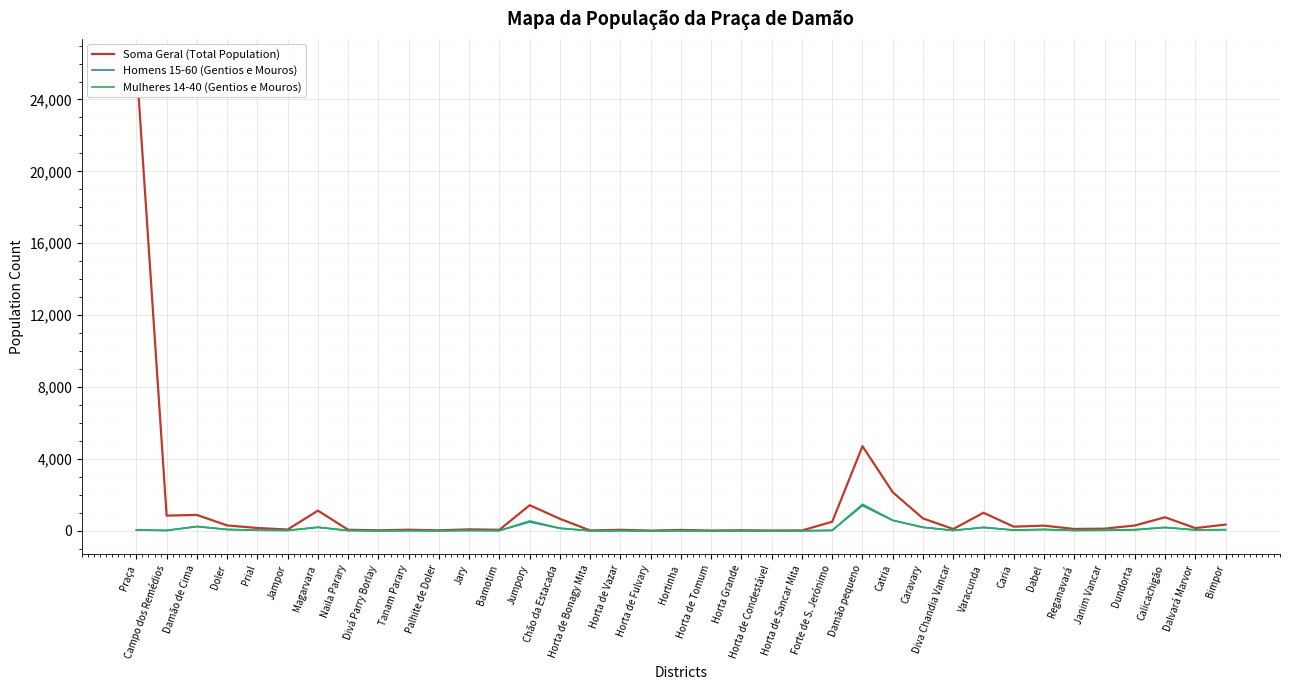

What is the average value of the Homens 15-60 (Gentios e Mouros) series?

119